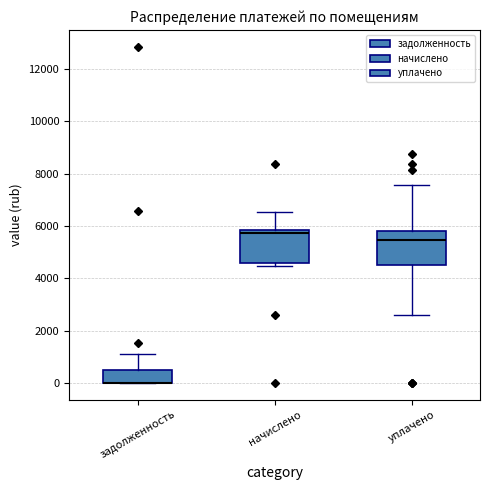

Where does the upper whisker of the box for задолженность end on the y-axis? The values are not printed on the chart, so give them approximately, as read against the axis.

1000